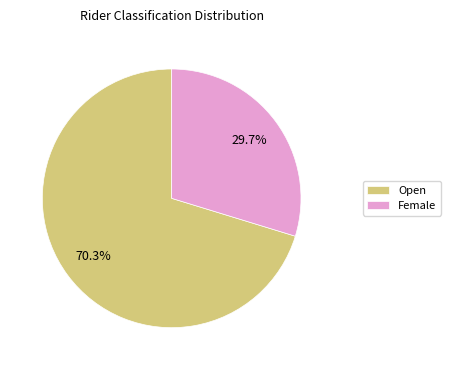

Approximately how many times larger is the value at Female compared to Open?

0.4